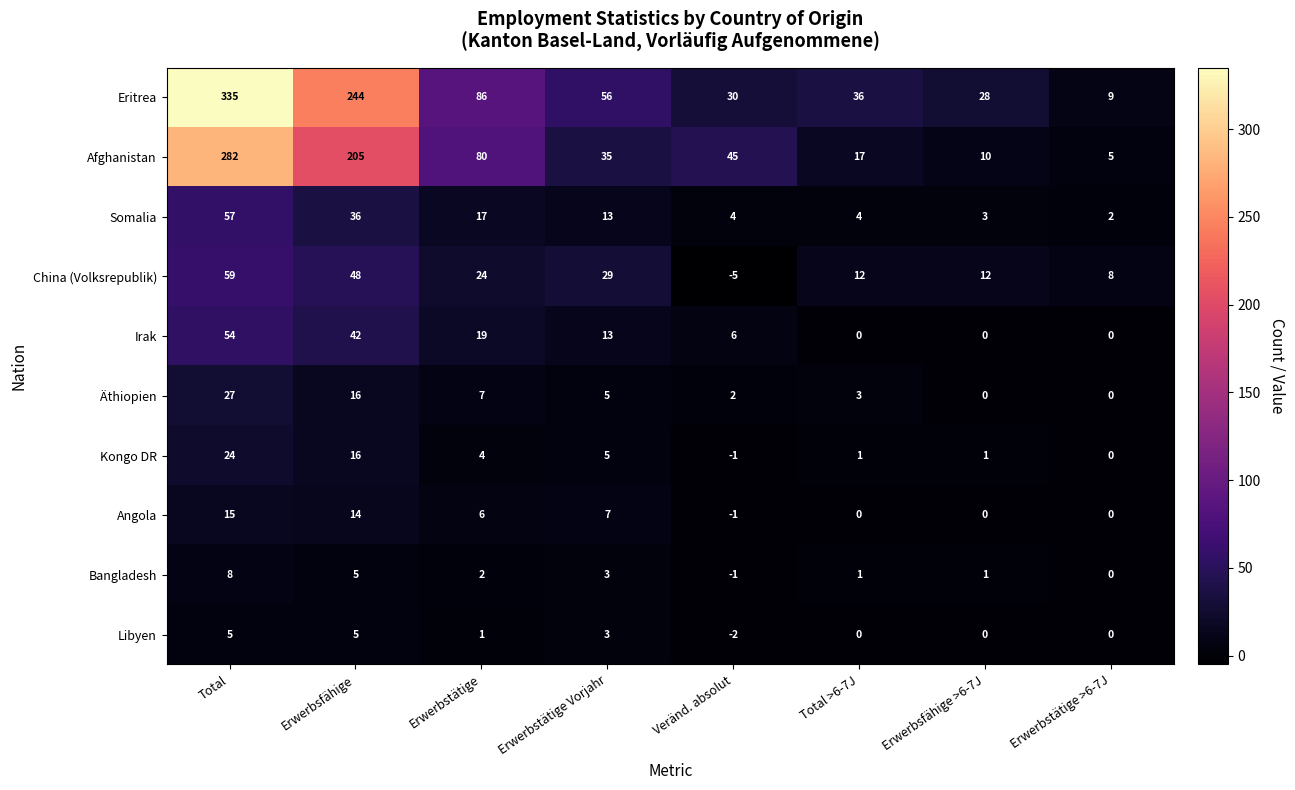

The Äthiopien series shows 2 at Veränd. absolut. True or false?

True